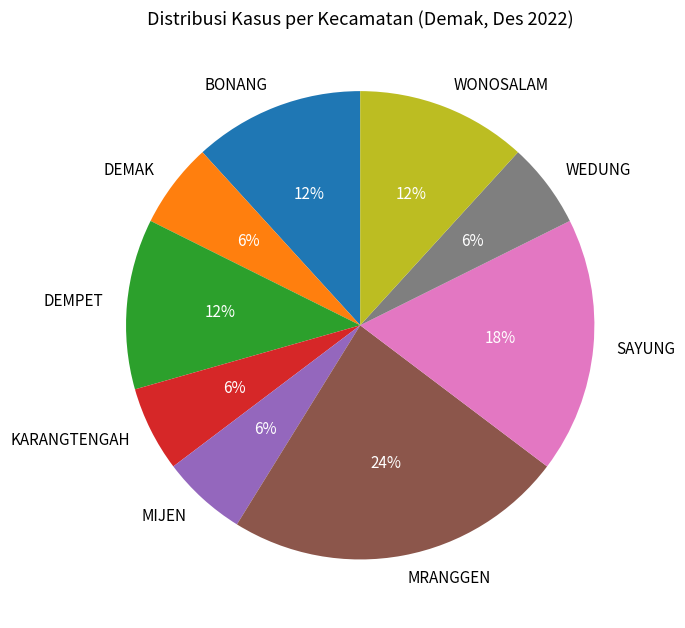

To the nearest percent, what is the difference between the MRANGGEN and DEMPET slice percentages?

12%